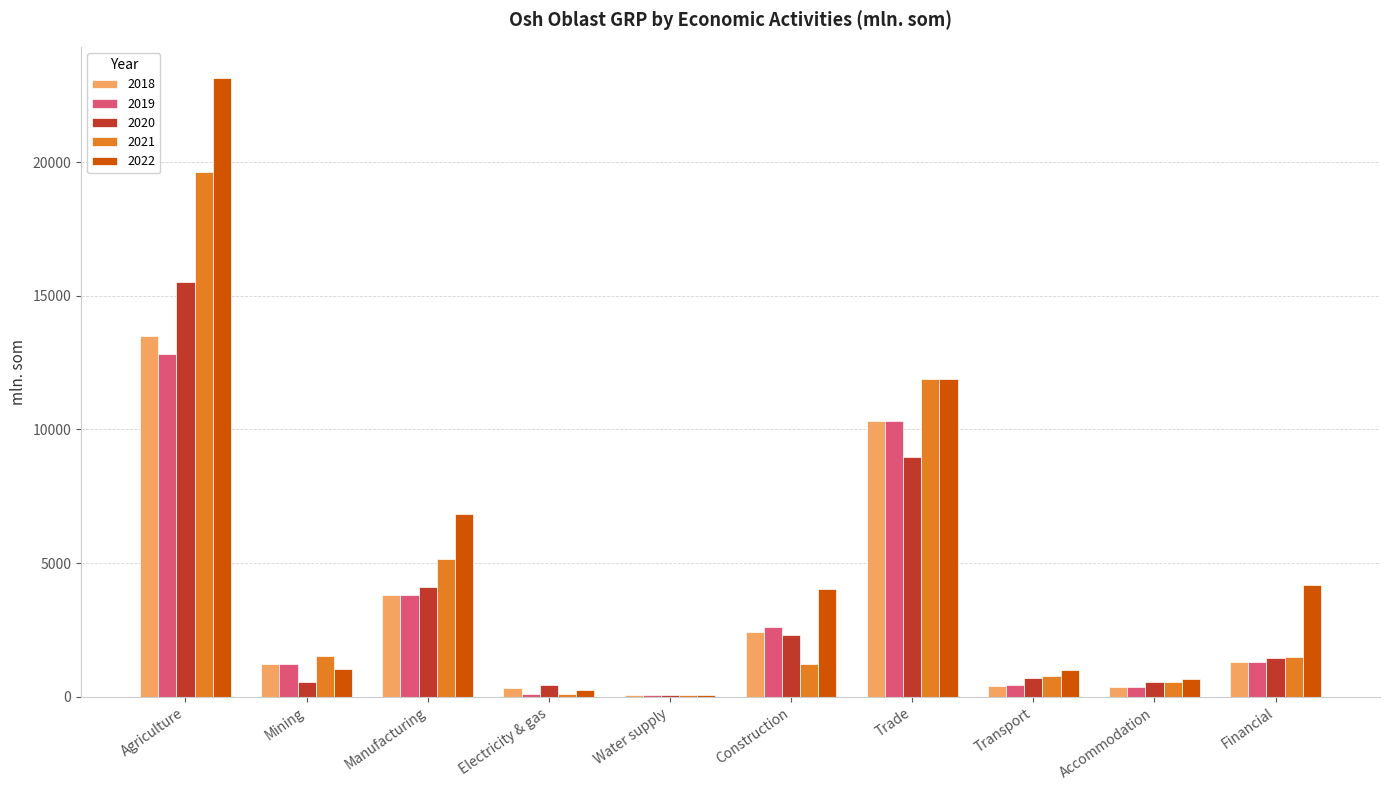

How many data points in 2018 are above 1320?

5